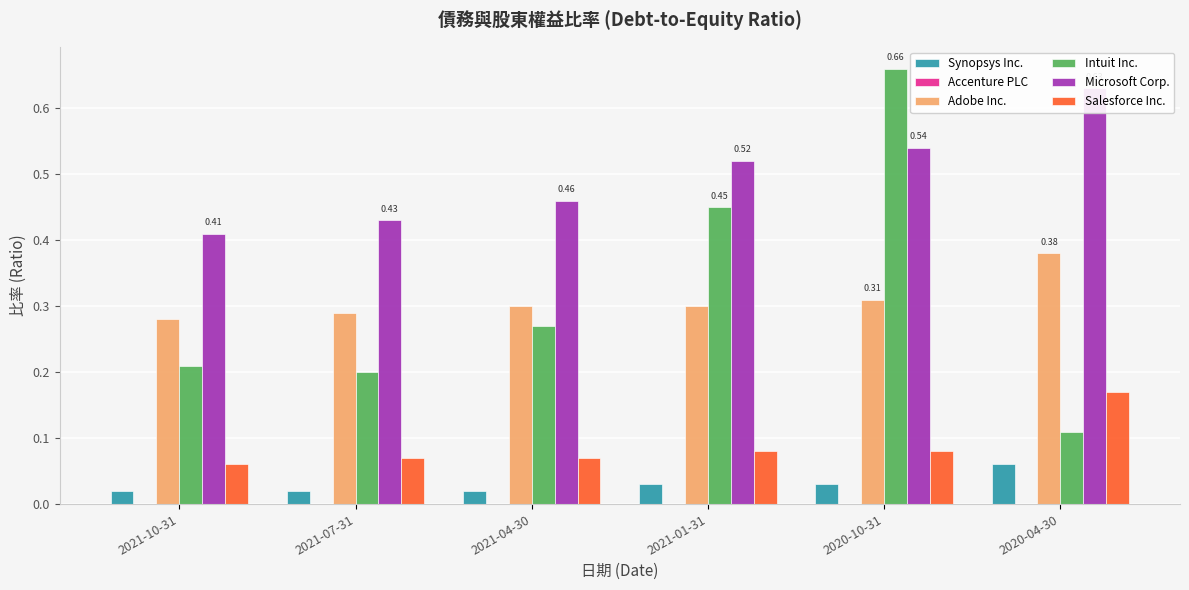

What is the value of the Microsoft Corp. bar at the 1st from the left?

0.4